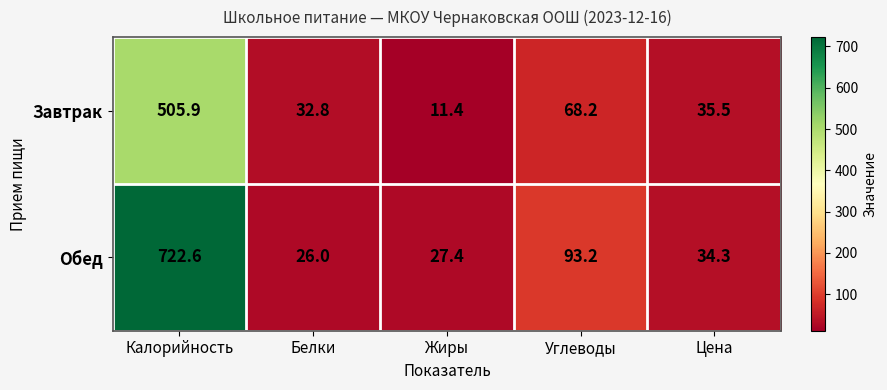

At how many categories does at least one series exceed 243?

1